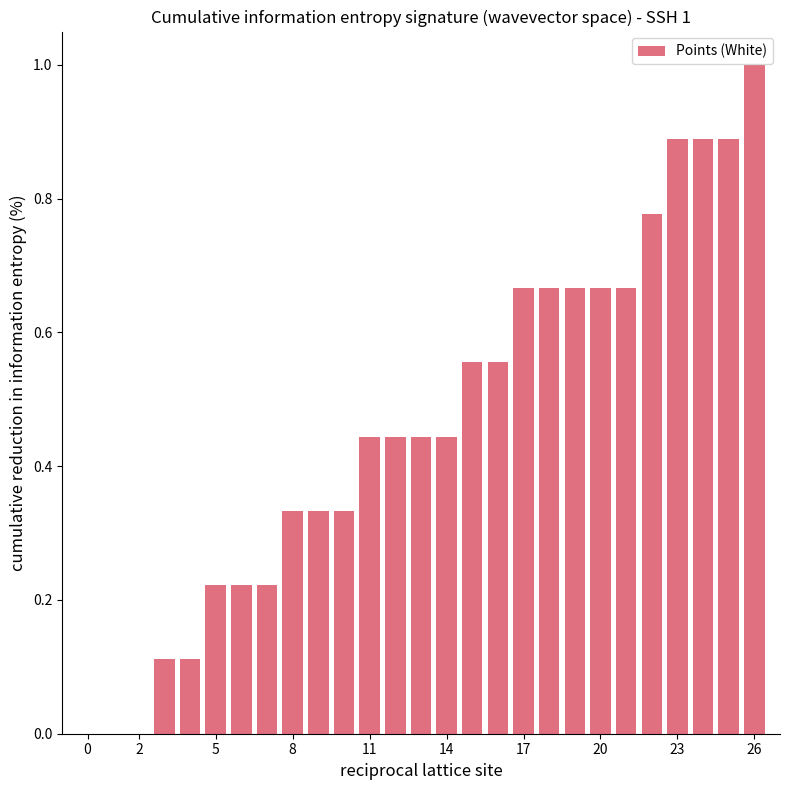

What is the sum of all values?

12.6